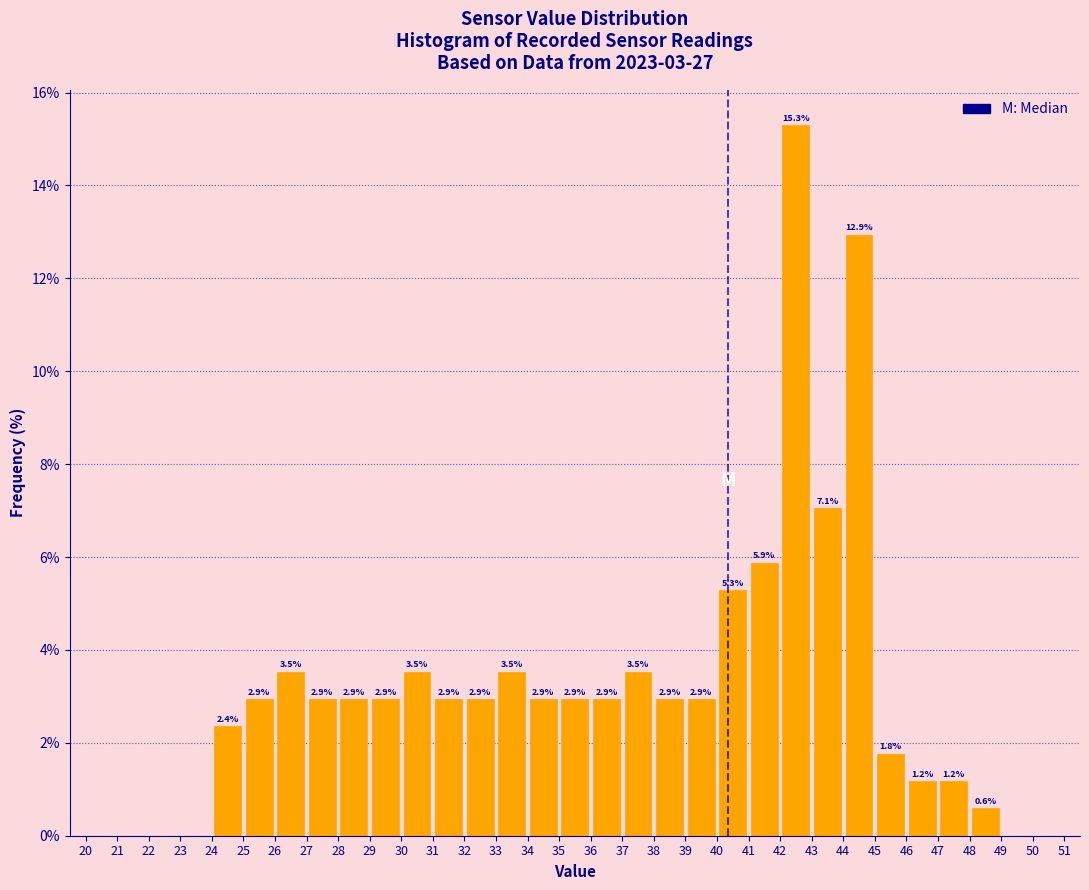

Which range on the x-axis has the tallest bar?

42 to 43